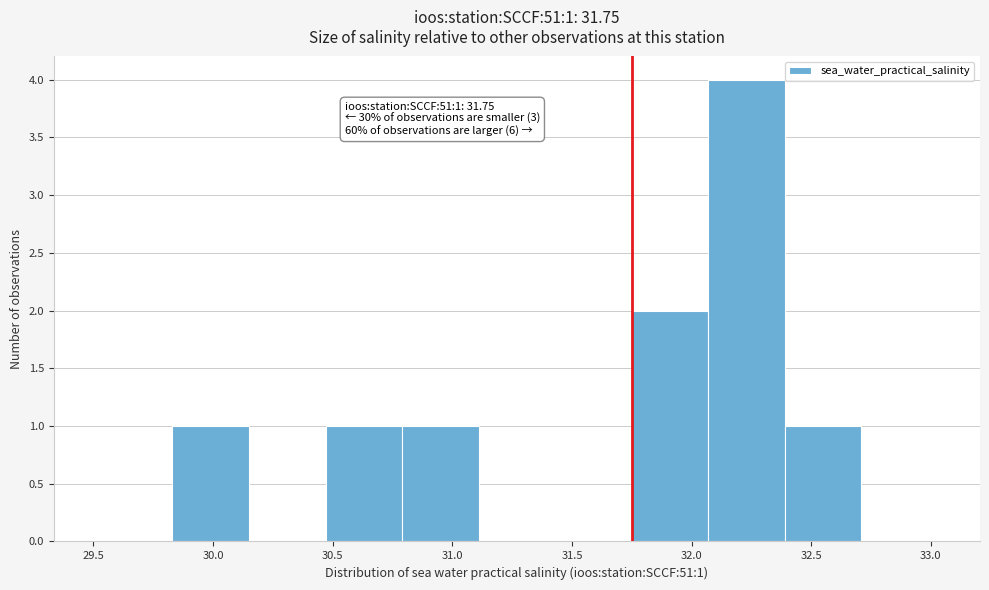

Which range on the x-axis has the tallest bar?

32.07 to 32.39